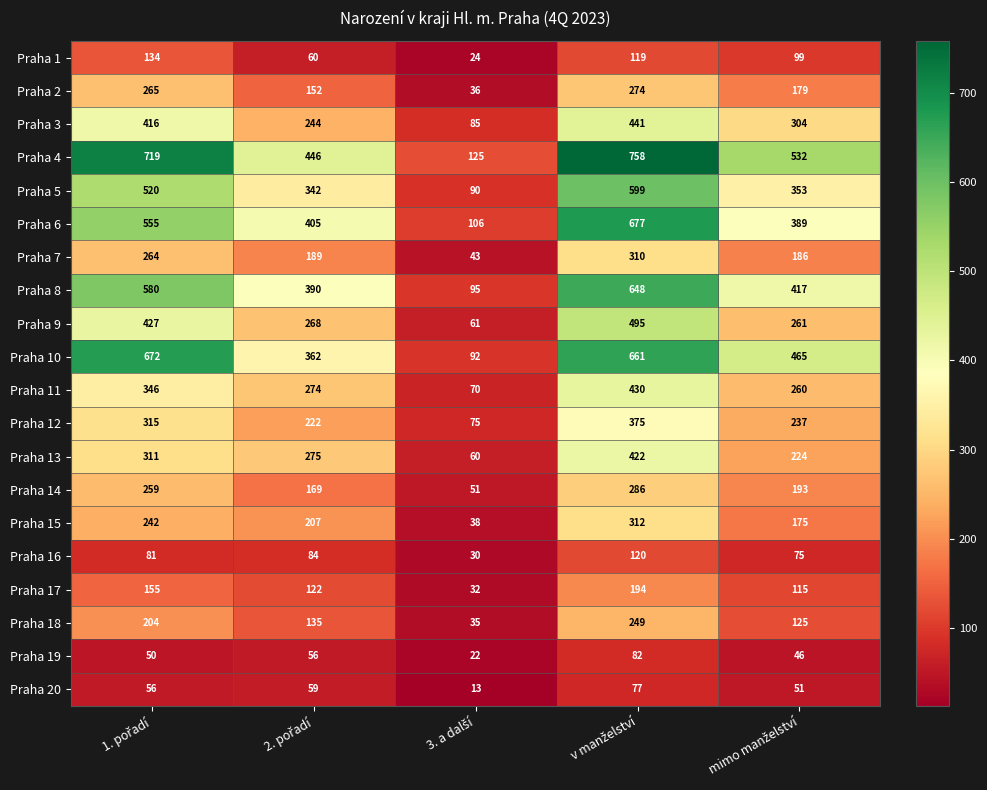

Count the Praha 15 values in the range 175 to 242.

3